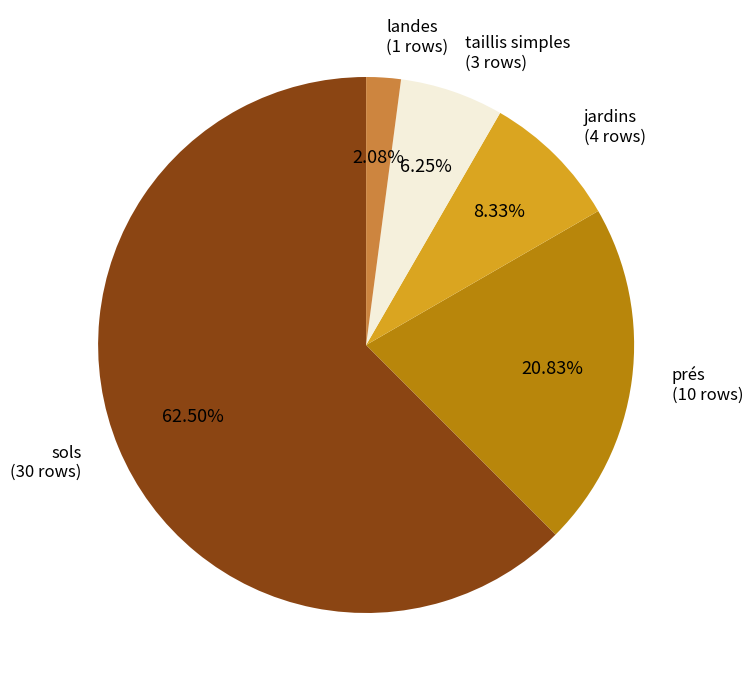

Is the sum of taillis simples and sols greater than half?

Yes